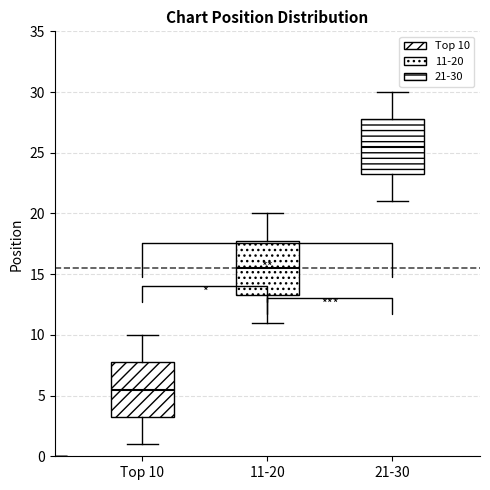

Where is the upper edge of the box for 11-20 on the y-axis? The values are not printed on the chart, so give them approximately, as read against the axis.

18.0